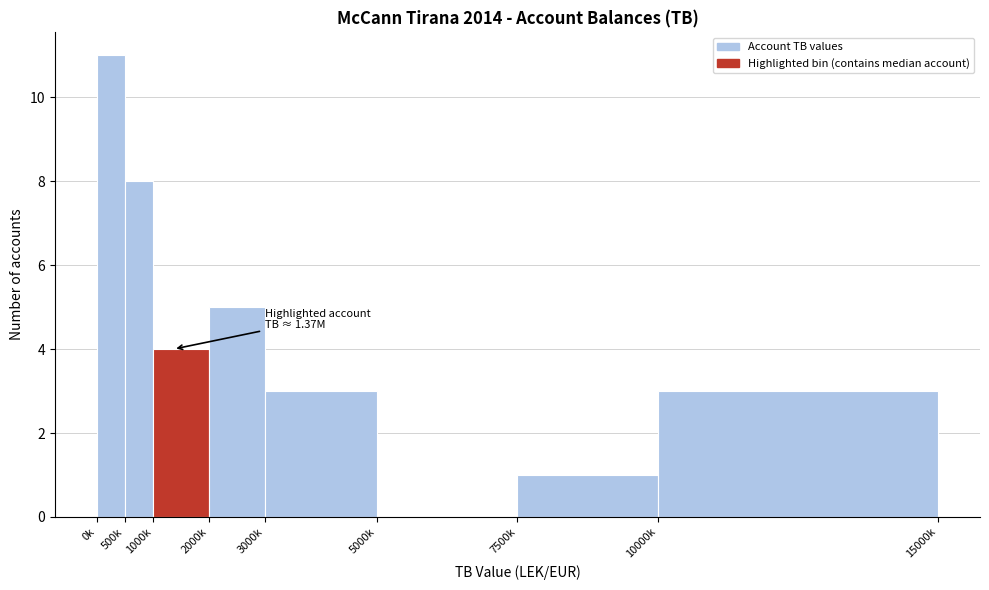

Reading left to right, list all the values displayed in this chart.

0k=11	500k=8	1000k=4	2000k=5	3000k=3	5000k=0	7500k=1	10000k=3